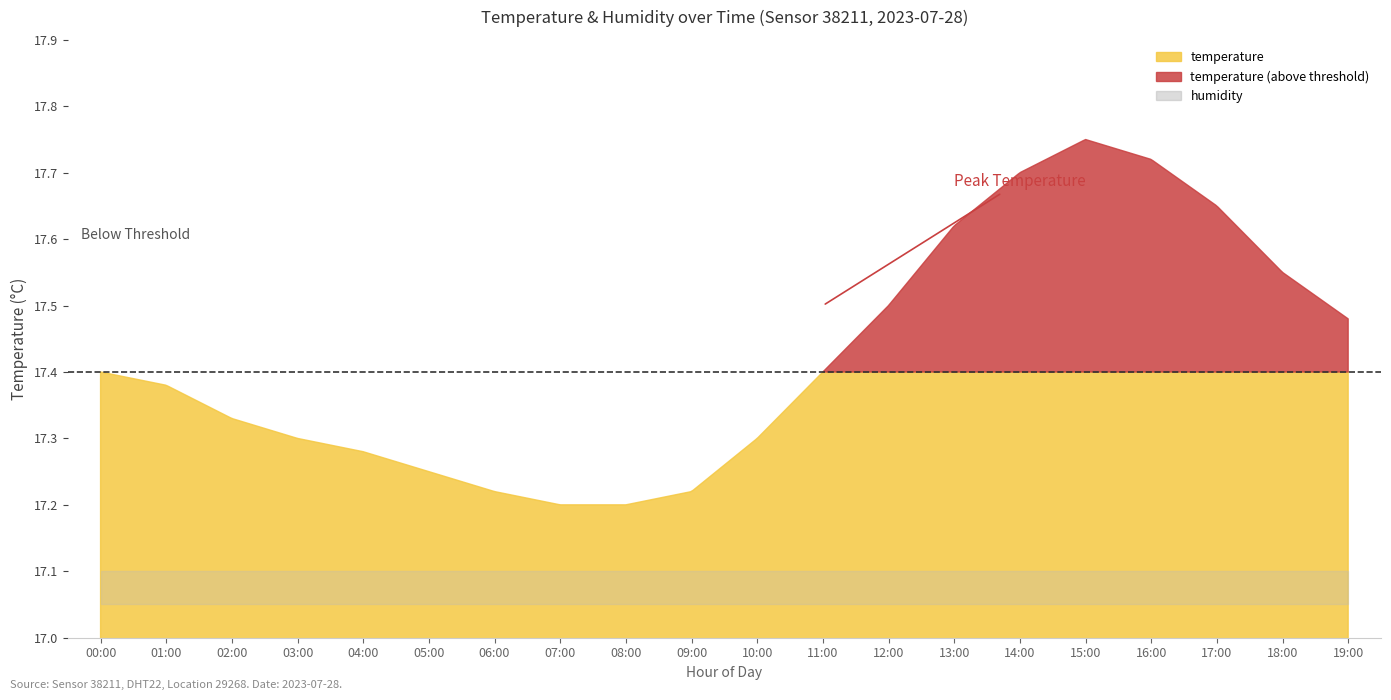

List the labels in order of temperature value, smallest first.

07:00, 08:00, 06:00, 09:00, 05:00, 04:00, 03:00, 10:00, 02:00, 01:00, 00:00, 11:00, 19:00, 12:00, 18:00, 13:00, 17:00, 14:00, 16:00, 15:00